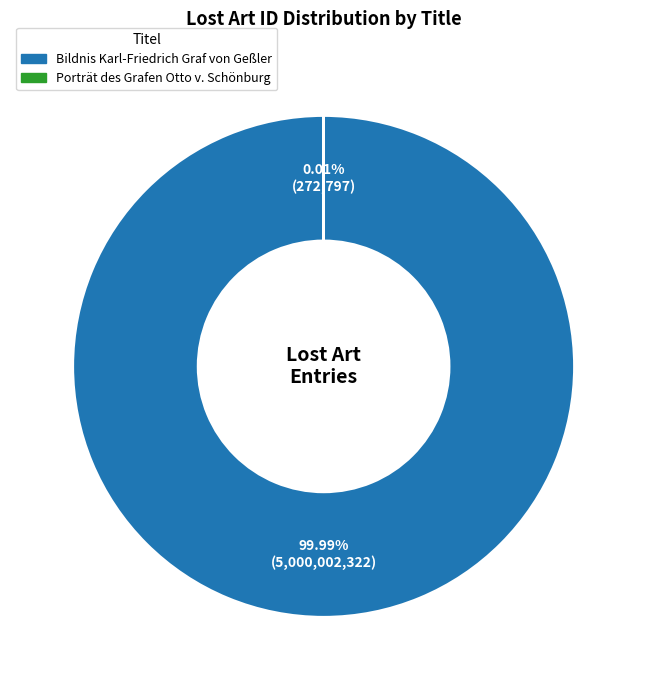

What is the majority slice?

Bildnis Karl-Friedrich Graf von Geßler